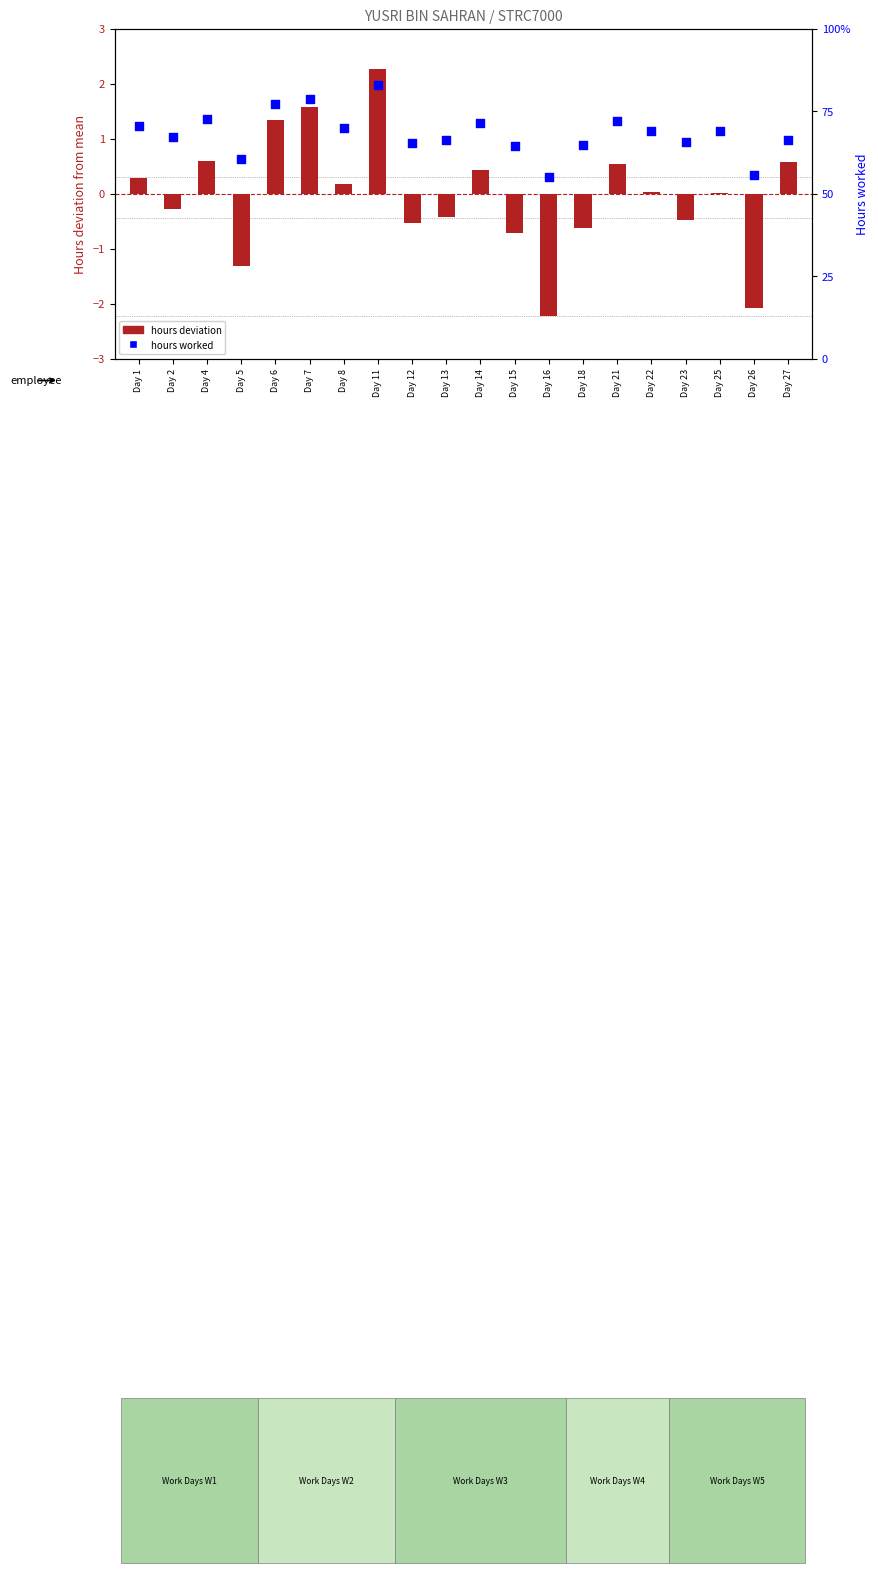

At which category is the sum across all series the highest?

Day 11